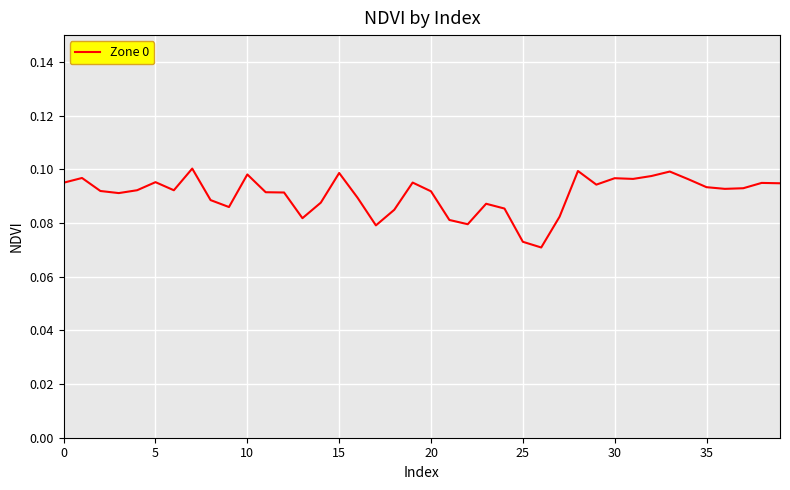

How many lines are shown in the chart?

1